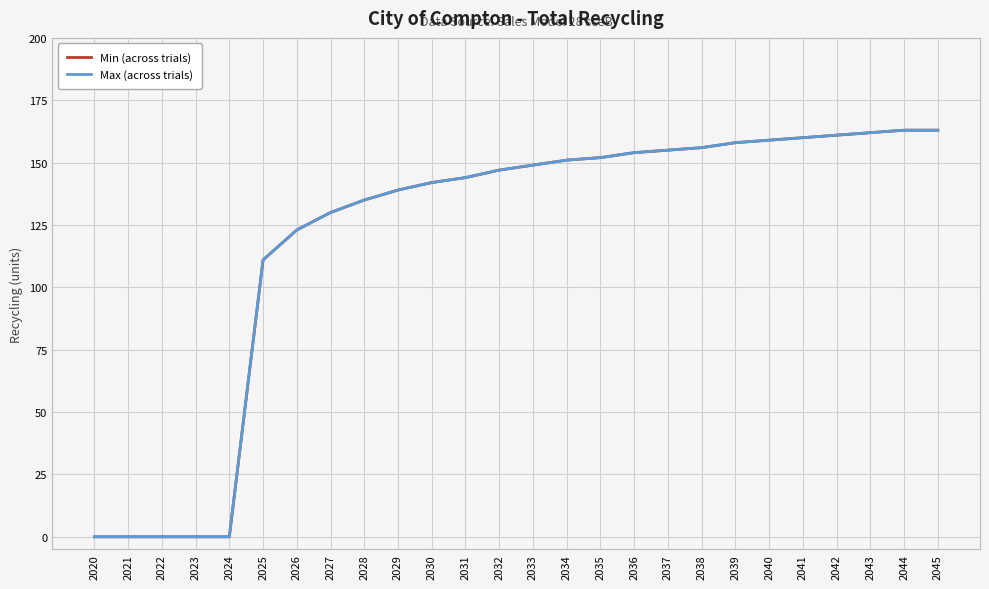

At how many categories does at least one series exceed 0?

21